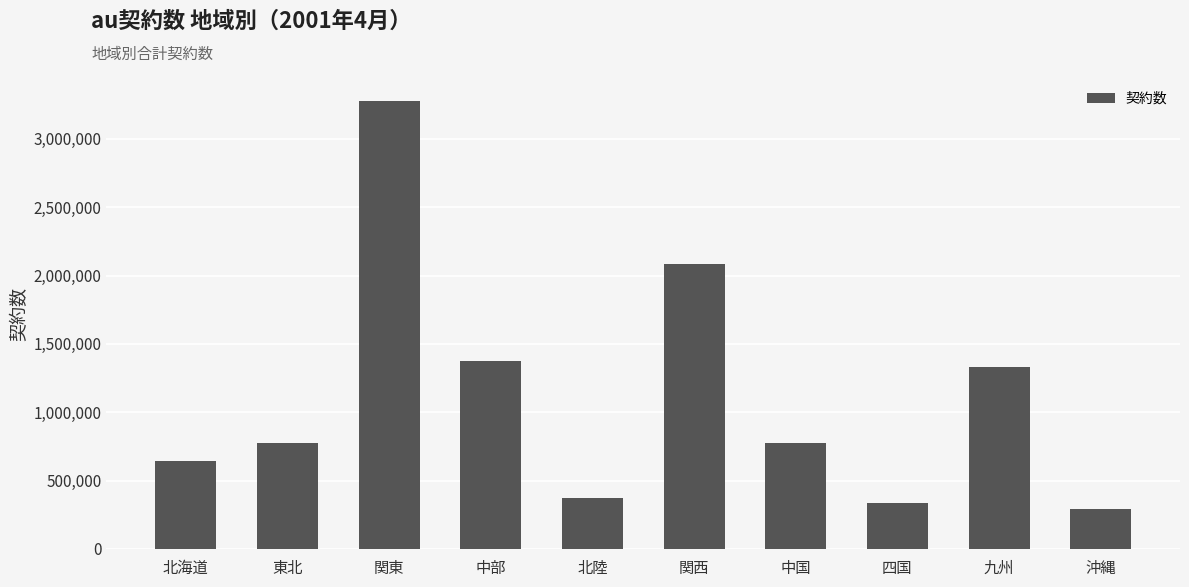

What is the difference between the maximum and minimum values?

2983600